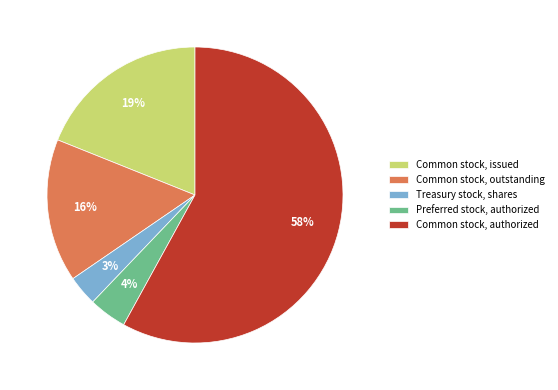

How many slices are in this pie chart?

5